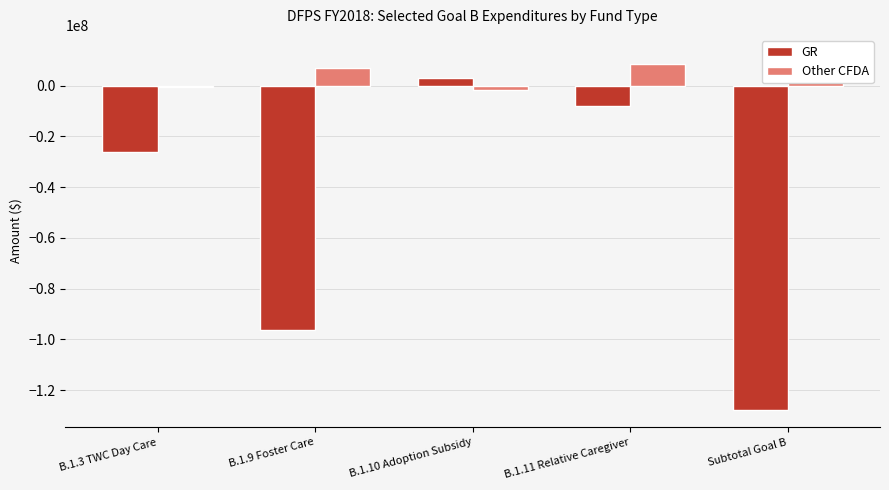

How many series are shown in this chart?

2